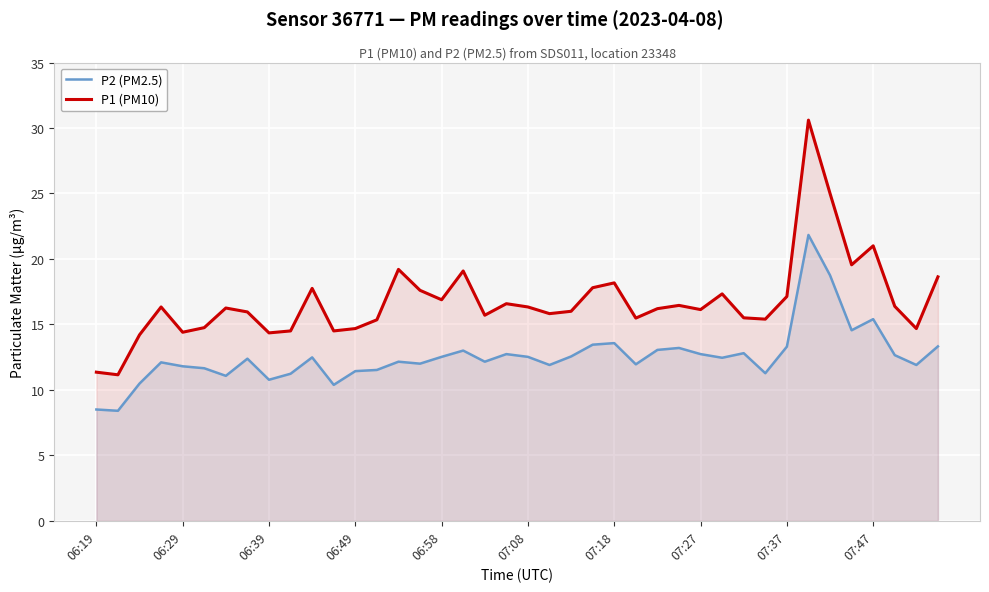

What is the difference between the maximum and minimum values in the P1 (PM10) series?

19.5